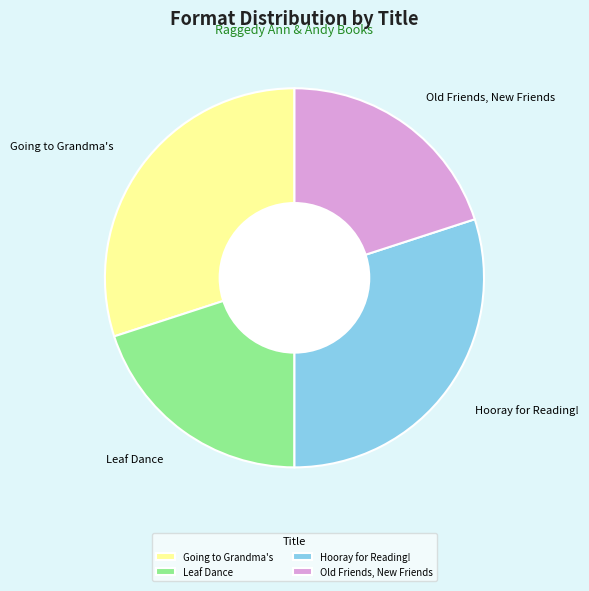

Is it true that Leaf Dance is 33% of the pie?

False